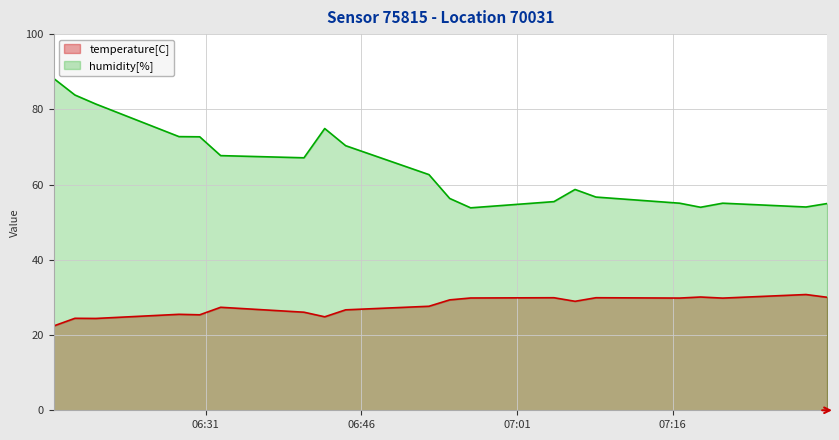

At how many categories does at least one series exceed 45?

20